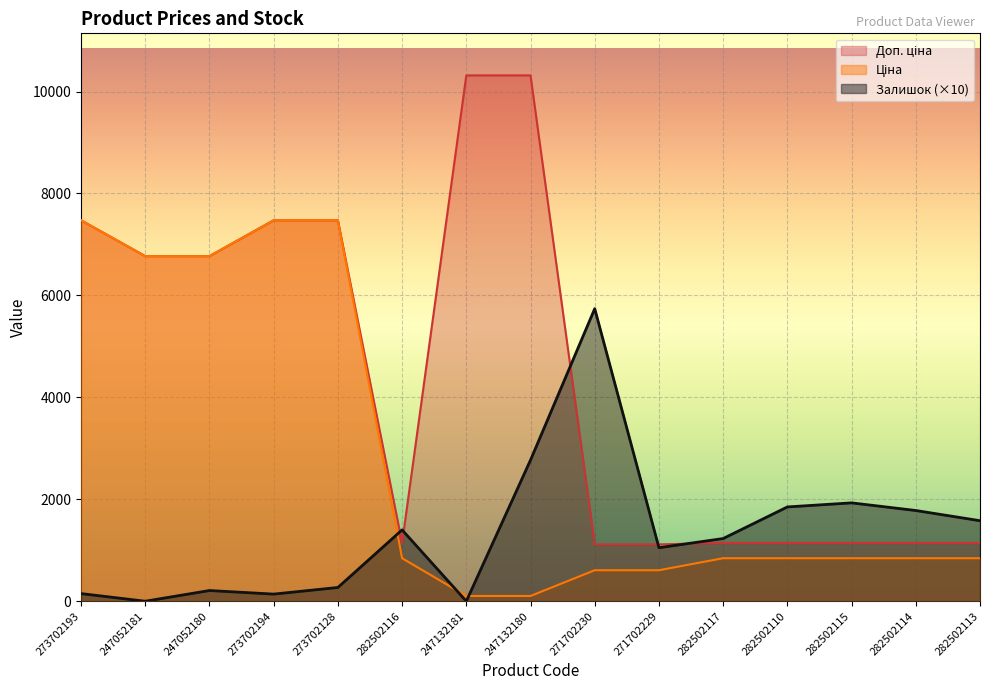

What is the label of the 10th point from the right?

282502116